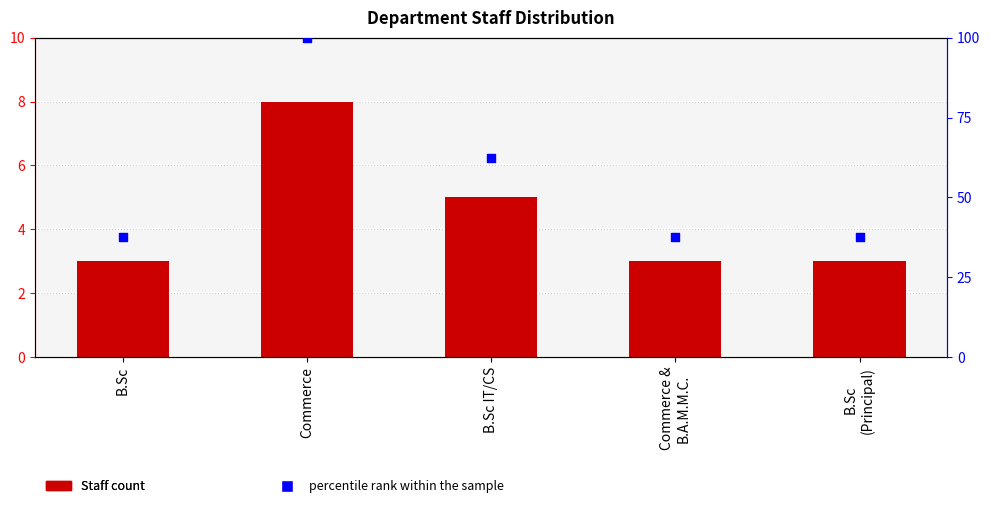

At how many categories does at least one series exceed 73?

1